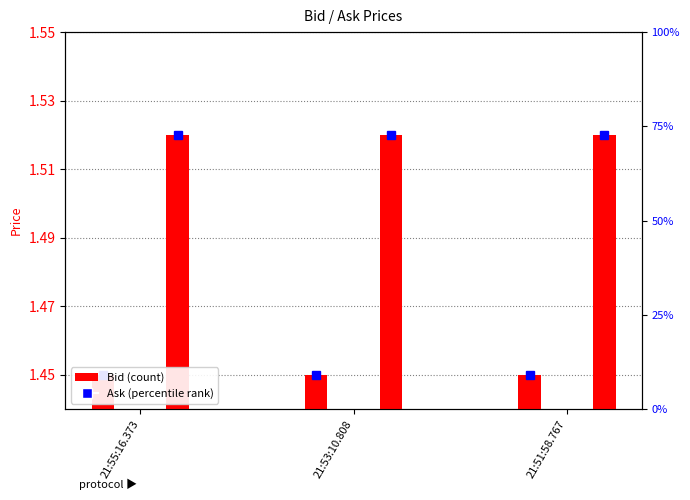

Is the value of Ask at 21:51:58.767 greater than the value of Bid at 21:53:10.808?

Yes